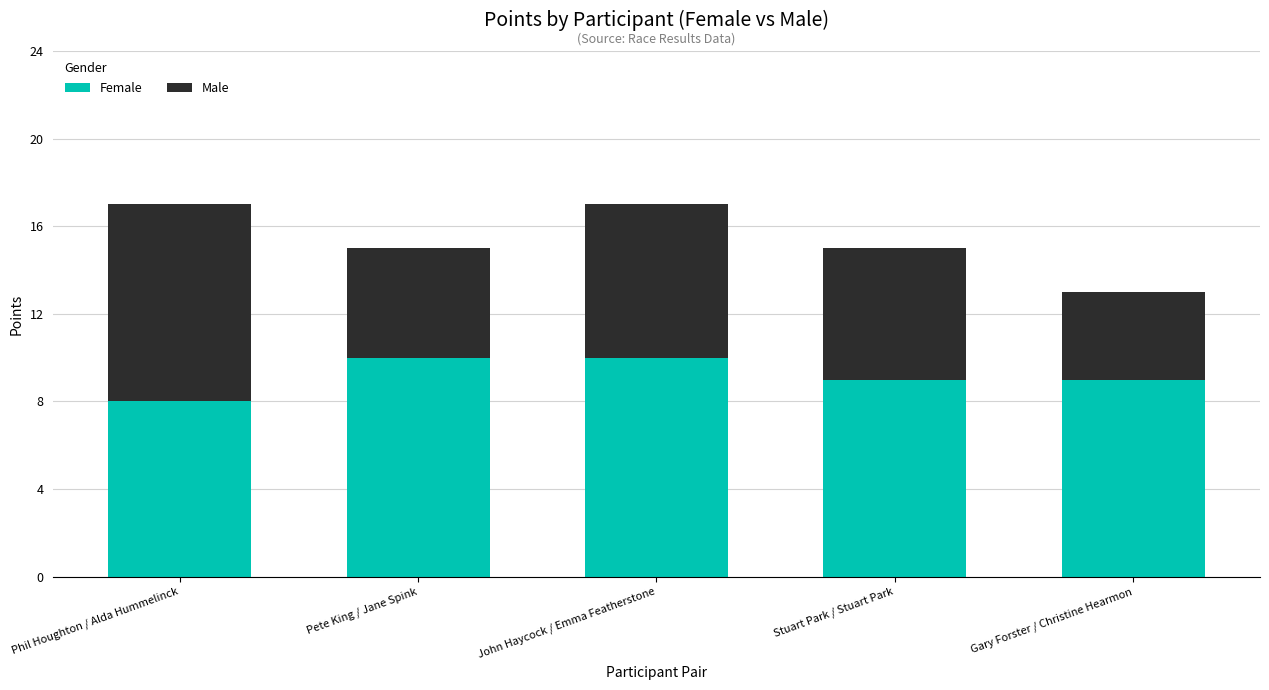

The value of Female at Phil Houghton / Alda Hummelinck is 8. True or false?

True